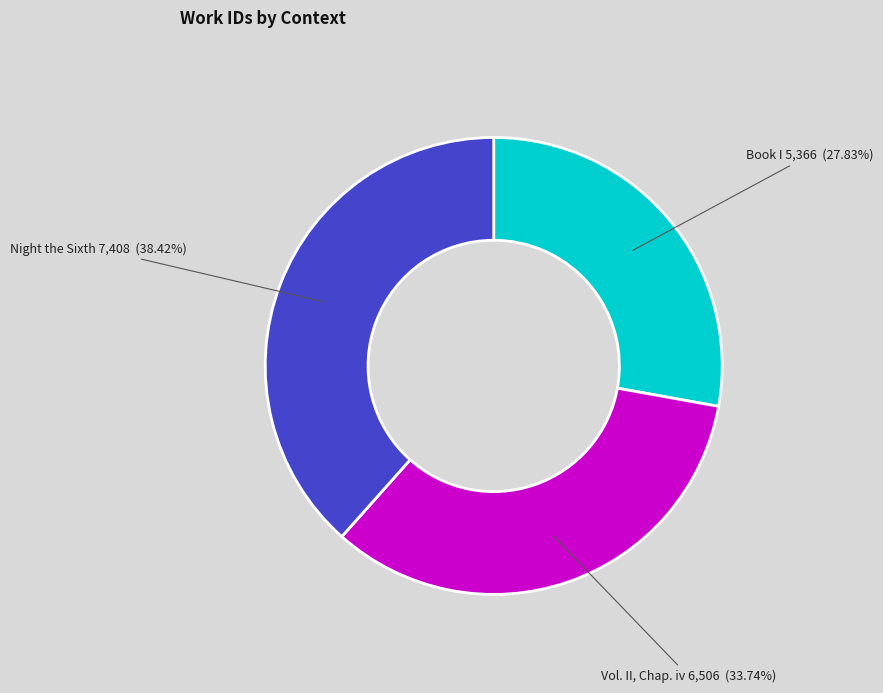

How many segments does this pie chart have?

3